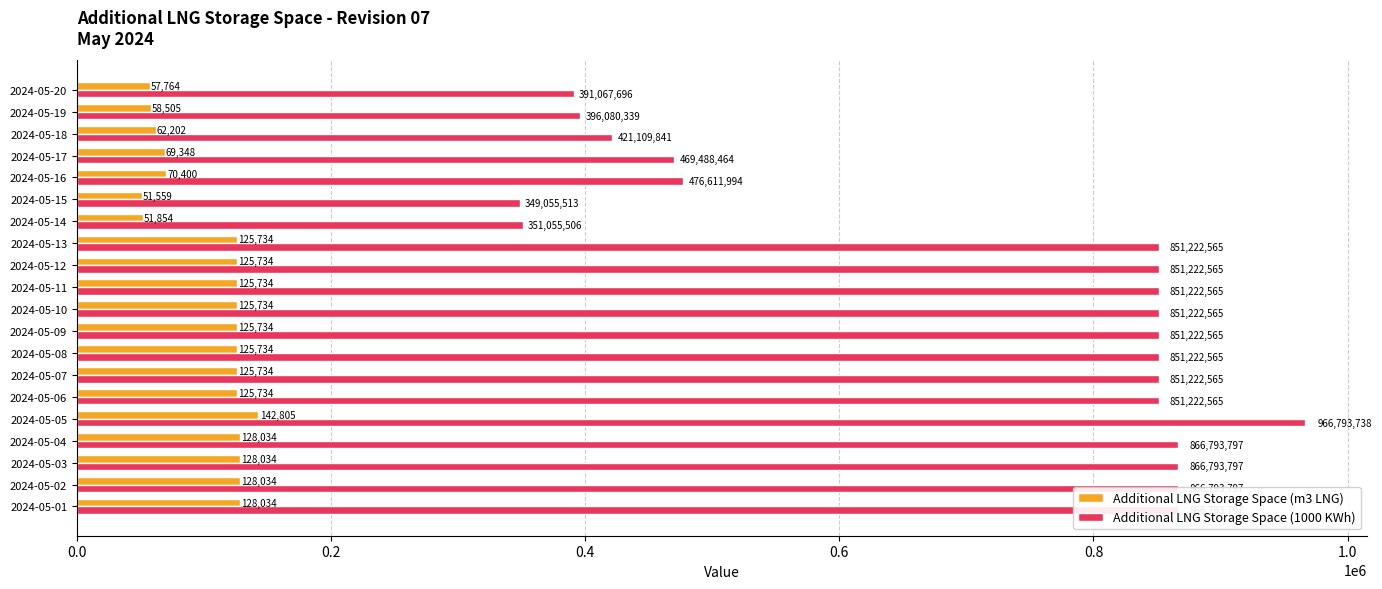

The value of Additional LNG Storage Space (m3 LNG) at 2024-05-04 is 34683.6. True or false?

False